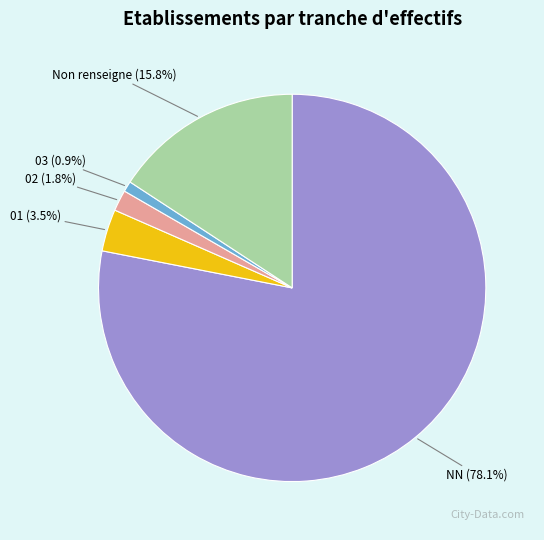

Does any single category account for the majority?

Yes